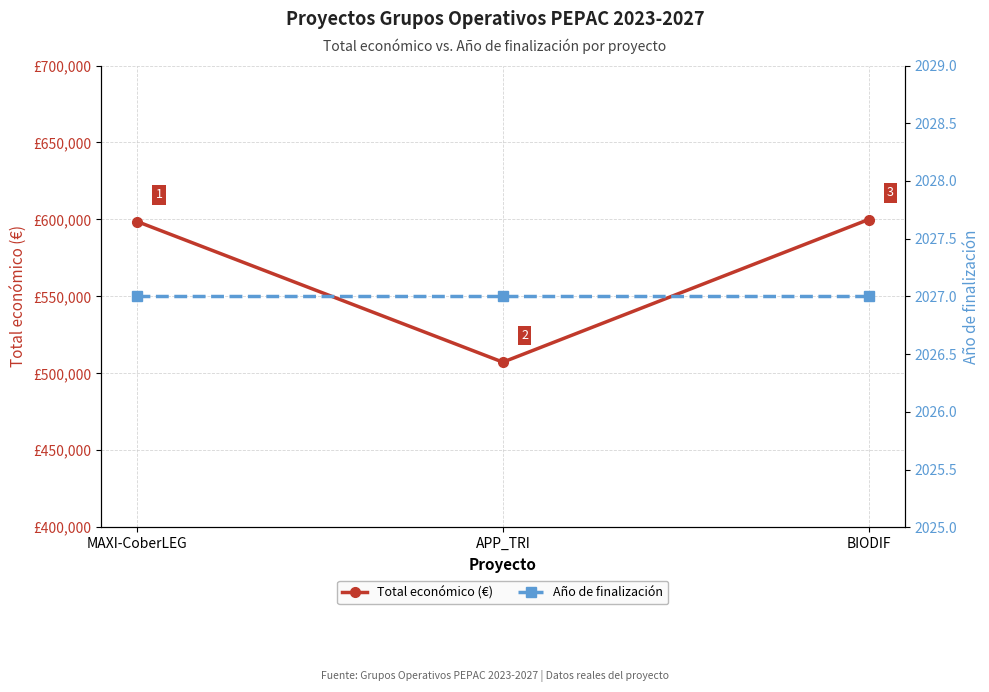

At which category is the sum across all series the highest?

BIODIF